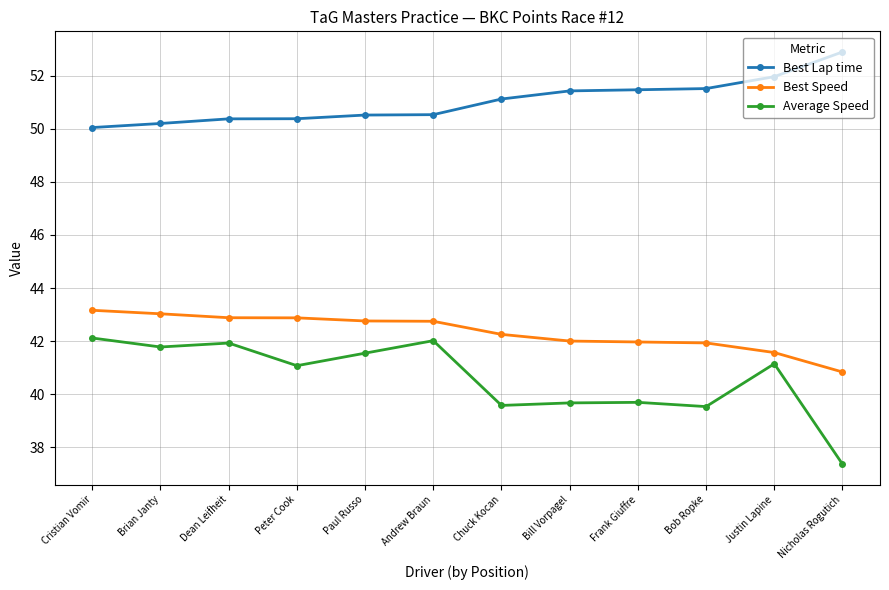

The Best Speed series shows 41.6 at Justin Lapine. True or false?

True